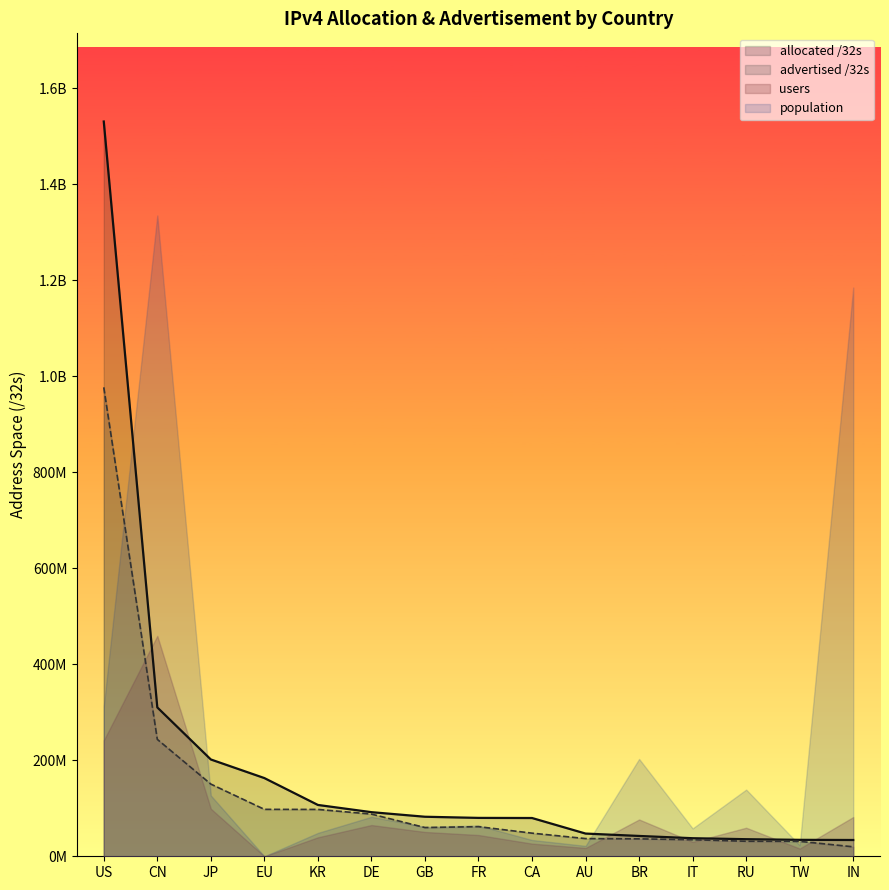

What is the spread (max minus min) of values at JP?

51240384